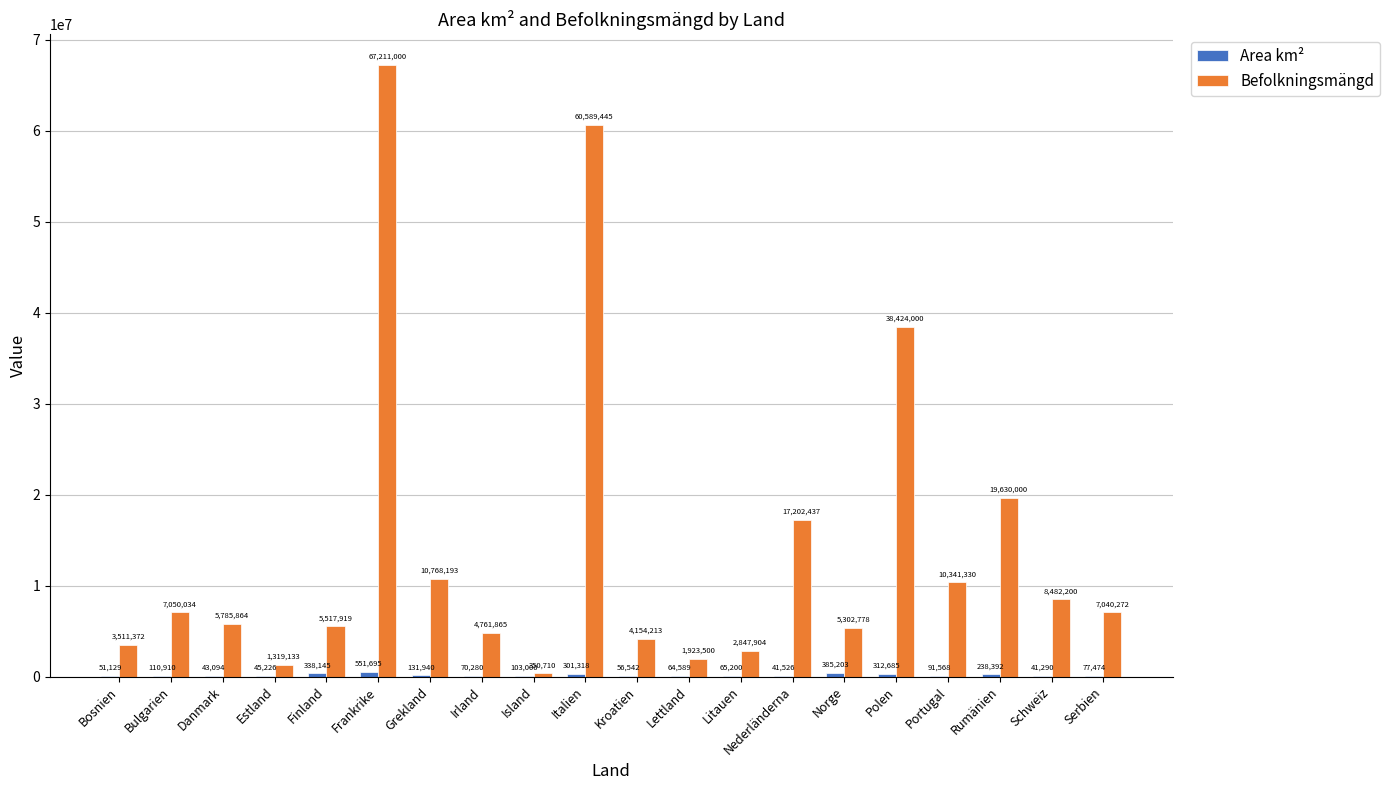

Count the number of data series in this chart.

2